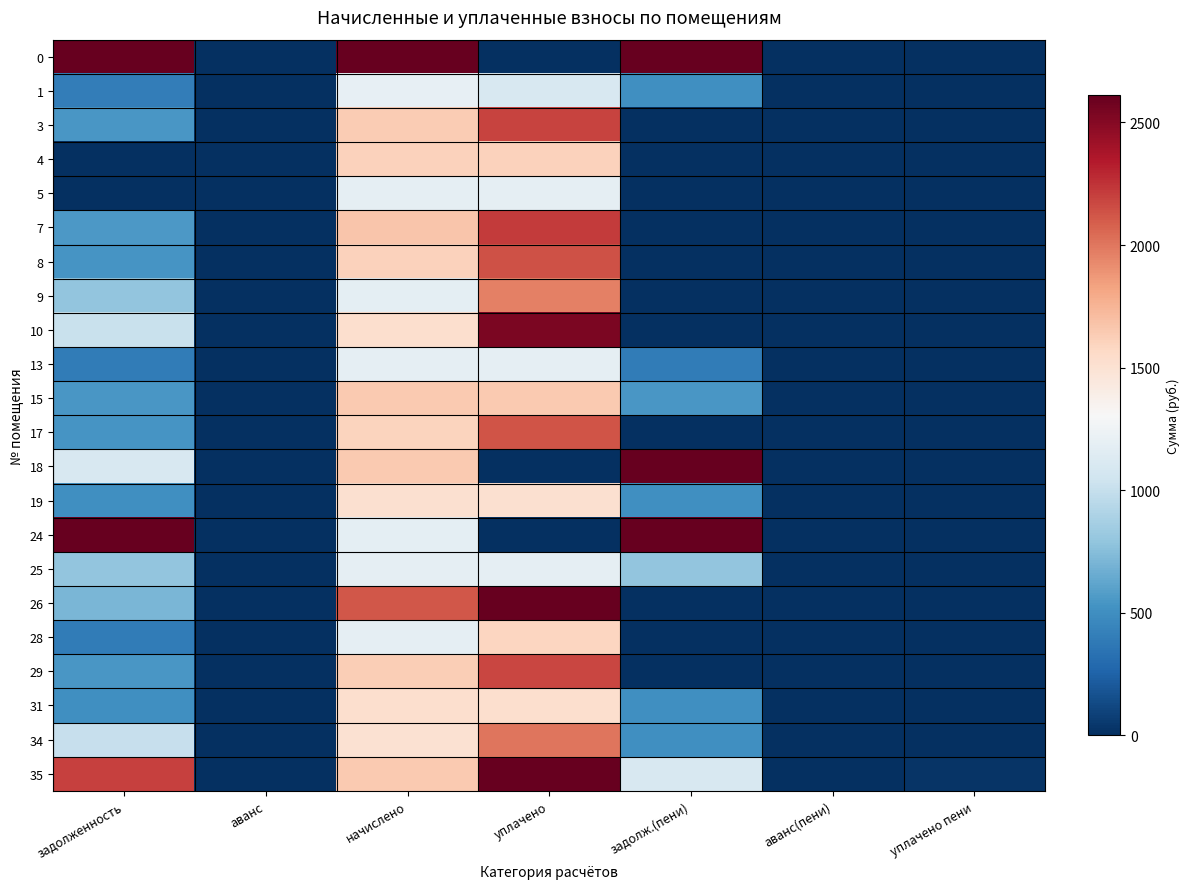

Reading left to right, what are all the values shown in this chart?

0: задолженность=42140.4	аванс=0.0	начислено=6061.4	уплачено=0.0	задолж.(пени)=48201.8	аванс(пени)=0.0	уплачено пени=0.0
1: задолженность=399.4	аванс=0.0	начислено=1198.3	уплачено=1097.2	задолж.(пени)=500.5	аванс(пени)=0.0	уплачено пени=0.0
3: задолженность=546.9	аванс=0.0	начислено=1640.7	уплачено=2187.6	задолж.(пени)=0.0	аванс(пени)=0.0	уплачено пени=0.0
4: задолженность=0.0	аванс=0.0	начислено=1611.2	уплачено=1611.2	задолж.(пени)=0.0	аванс(пени)=0.0	уплачено пени=0.0
5: задолженность=0.0	аванс=0.0	начислено=1187.2	уплачено=1187.2	задолж.(пени)=0.0	аванс(пени)=0.0	уплачено пени=0.0
7: задолженность=555.5	аванс=0.0	начислено=1666.5	уплачено=2222.0	задолж.(пени)=0.0	аванс(пени)=0.0	уплачено пени=0.0
8: задолженность=534.6	аванс=0.0	начислено=1603.9	уплачено=2138.5	задолж.(пени)=0.0	аванс(пени)=0.0	уплачено пени=0.0
9: задолженность=786.6	аванс=0.0	начислено=1179.8	уплачено=1966.4	задолж.(пени)=0.0	аванс(пени)=0.0	уплачено пени=9.2
10: задолженность=1015.2	аванс=0.0	начислено=1522.7	уплачено=2537.9	задолж.(пени)=0.0	аванс(пени)=0.0	уплачено пени=1.1
13: задолженность=395.7	аванс=0.0	начислено=1187.2	уплачено=1187.2	задолж.(пени)=395.7	аванс(пени)=0.0	уплачено пени=0.0
15: задолженность=550.6	аванс=0.0	начислено=1651.8	уплачено=1651.8	задолж.(пени)=550.6	аванс(пени)=0.0	уплачено пени=0.0
17: задолженность=530.9	аванс=0.0	начислено=1592.8	уплачено=2123.7	задолж.(пени)=0.0	аванс(пени)=0.0	уплачено пени=9.8
18: задолженность=1099.3	аванс=0.0	начислено=1648.1	уплачено=0.0	задолж.(пени)=2747.3	аванс(пени)=0.0	уплачено пени=0.0
19: задолженность=506.4	аванс=0.0	начислено=1519.0	уплачено=1519.0	задолж.(пени)=506.4	аванс(пени)=0.0	уплачено пени=0.0
24: задолженность=9587.5	аванс=0.0	начислено=1179.8	уплачено=0.0	задолж.(пени)=10767.4	аванс(пени)=0.0	уплачено пени=0.0
25: задолженность=789.0	аванс=0.0	начислено=1183.5	уплачено=1183.5	задолж.(пени)=789.0	аванс(пени)=0.0	уплачено пени=3.2
26: задолженность=704.2	аванс=0.0	начислено=2112.7	уплачено=2816.9	задолж.(пени)=0.0	аванс(пени)=0.0	уплачено пени=0.0
28: задолженность=395.7	аванс=0.0	начислено=1187.2	уплачено=1583.0	задолж.(пени)=0.0	аванс(пени)=0.0	уплачено пени=0.0
29: задолженность=543.2	аванс=0.0	начислено=1629.7	уплачено=2172.9	задолж.(пени)=0.0	аванс(пени)=0.0	уплачено пени=0.0
31: задолженность=508.8	аванс=0.0	начислено=1526.4	уплачено=1526.4	задолж.(пени)=508.8	аванс(пени)=0.0	уплачено пени=1.6
34: задолженность=1002.9	аванс=0.0	начислено=1504.3	уплачено=2005.7	задолж.(пени)=501.4	аванс(пени)=0.0	уплачено пени=0.0
35: задолженность=2197.4	аванс=0.0	начислено=1648.1	уплачено=2746.8	задолж.(пени)=1098.7	аванс(пени)=0.0	уплачено пени=22.5